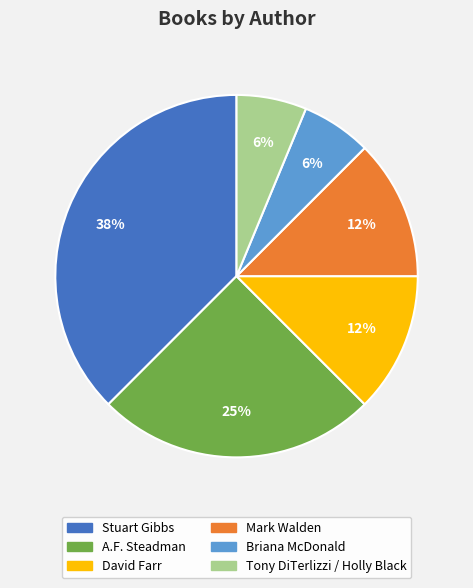

To the nearest percent, what portion does Tony DiTerlizzi / Holly Black represent?

6%